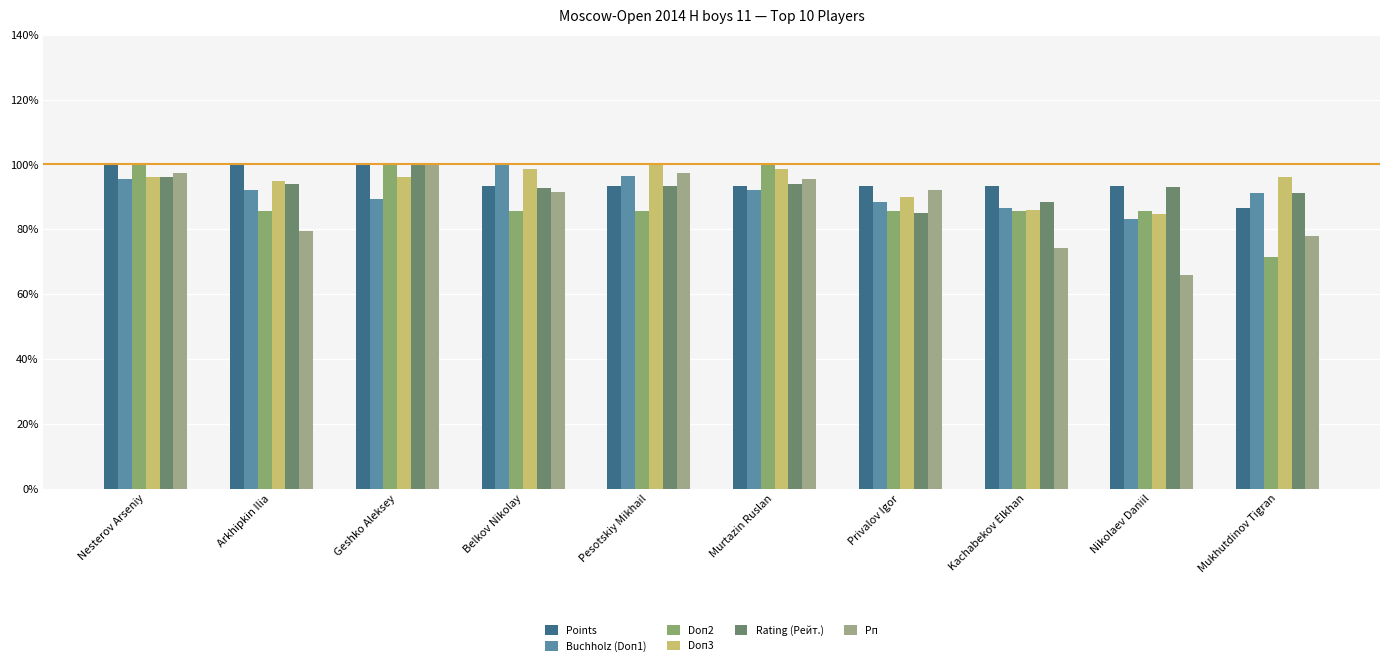

What is the value of the Doп3 bar at the 1st from the left?

96.2